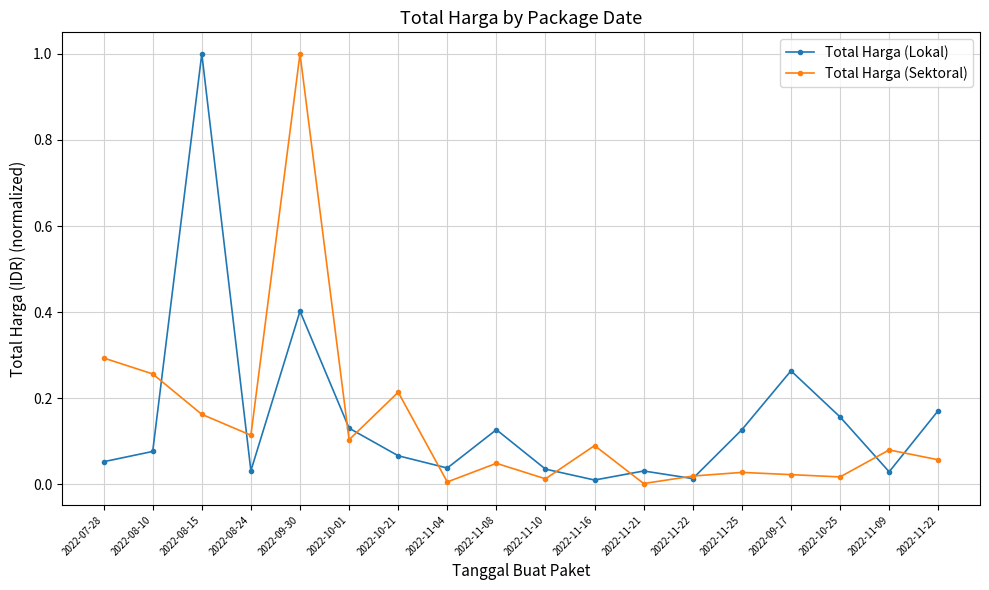

What is the label of the 14th point from the right?

2022-09-30